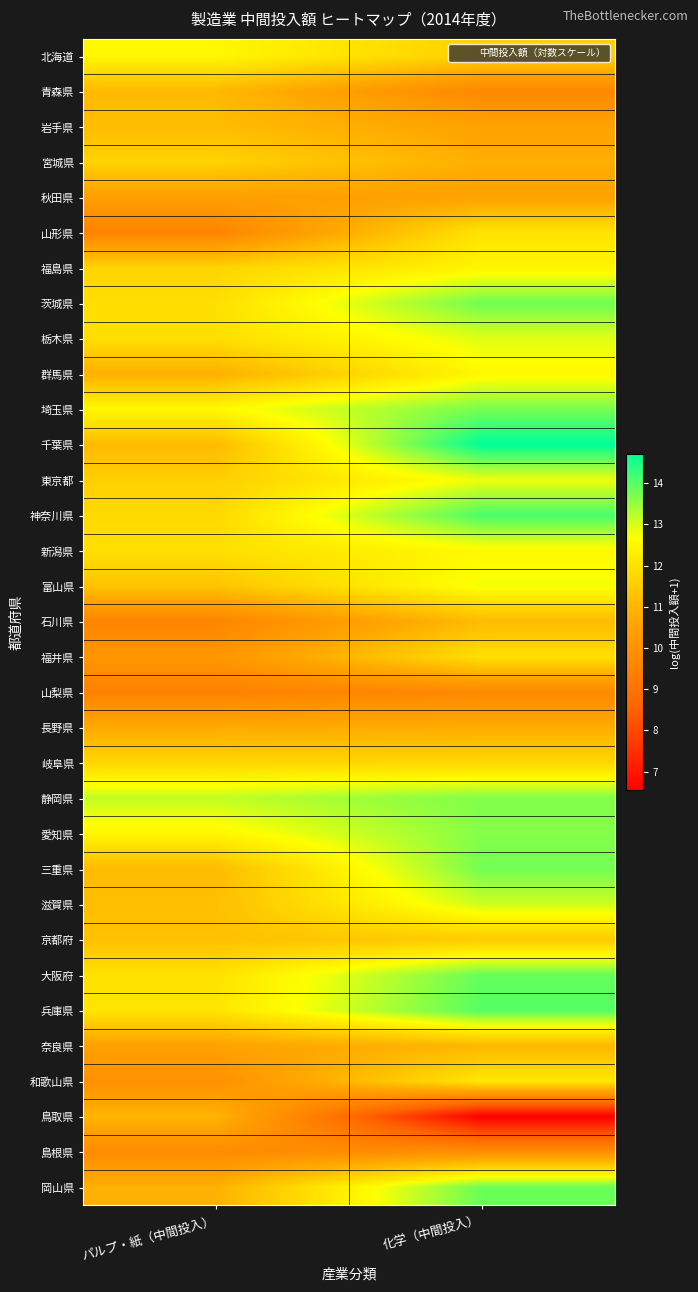

Reading left to right, what are all the values shown in this chart?

北海道: パルプ・紙（中間投入）=12.5	化学（中間投入）=11.6
青森県: パルプ・紙（中間投入）=11.1	化学（中間投入）=9.7
岩手県: パルプ・紙（中間投入）=11.2	化学（中間投入）=10.5
宮城県: パルプ・紙（中間投入）=11.7	化学（中間投入）=10.8
秋田県: パルプ・紙（中間投入）=10.4	化学（中間投入）=10.5
山形県: パルプ・紙（中間投入）=9.6	化学（中間投入）=12.0
福島県: パルプ・紙（中間投入）=11.7	化学（中間投入）=12.4
茨城県: パルプ・紙（中間投入）=11.9	化学（中間投入）=13.8
栃木県: パルプ・紙（中間投入）=11.9	化学（中間投入）=12.9
群馬県: パルプ・紙（中間投入）=10.9	化学（中間投入）=12.5
埼玉県: パルプ・紙（中間投入）=12.6	化学（中間投入）=13.7
千葉県: パルプ・紙（中間投入）=11.1	化学（中間投入）=14.7
東京都: パルプ・紙（中間投入）=11.6	化学（中間投入）=12.8
神奈川県: パルプ・紙（中間投入）=11.8	化学（中間投入）=14.1
新潟県: パルプ・紙（中間投入）=12.0	化学（中間投入）=12.5
富山県: パルプ・紙（中間投入）=11.3	化学（中間投入）=12.7
石川県: パルプ・紙（中間投入）=9.6	化学（中間投入）=11.1
福井県: パルプ・紙（中間投入）=10.1	化学（中間投入）=12.0
山梨県: パルプ・紙（中間投入）=9.5	化学（中間投入）=9.7
長野県: パルプ・紙（中間投入）=10.7	化学（中間投入）=10.8
岐阜県: パルプ・紙（中間投入）=11.8	化学（中間投入）=11.8
静岡県: パルプ・紙（中間投入）=13.2	化学（中間投入）=13.7
愛知県: パルプ・紙（中間投入）=12.5	化学（中間投入）=13.6
三重県: パルプ・紙（中間投入）=11.1	化学（中間投入）=13.8
滋賀県: パルプ・紙（中間投入）=11.2	化学（中間投入）=13.1
京都府: パルプ・紙（中間投入）=11.3	化学（中間投入）=11.5
大阪府: パルプ・紙（中間投入）=12.0	化学（中間投入）=13.9
兵庫県: パルプ・紙（中間投入）=12.1	化学（中間投入）=14.0
奈良県: パルプ・紙（中間投入）=10.5	化学（中間投入）=11.0
和歌山県: パルプ・紙（中間投入）=10.0	化学（中間投入）=12.2
鳥取県: パルプ・紙（中間投入）=11.0	化学（中間投入）=6.6
島根県: パルプ・紙（中間投入）=9.8	化学（中間投入）=9.9
岡山県: パルプ・紙（中間投入）=10.9	化学（中間投入）=13.8